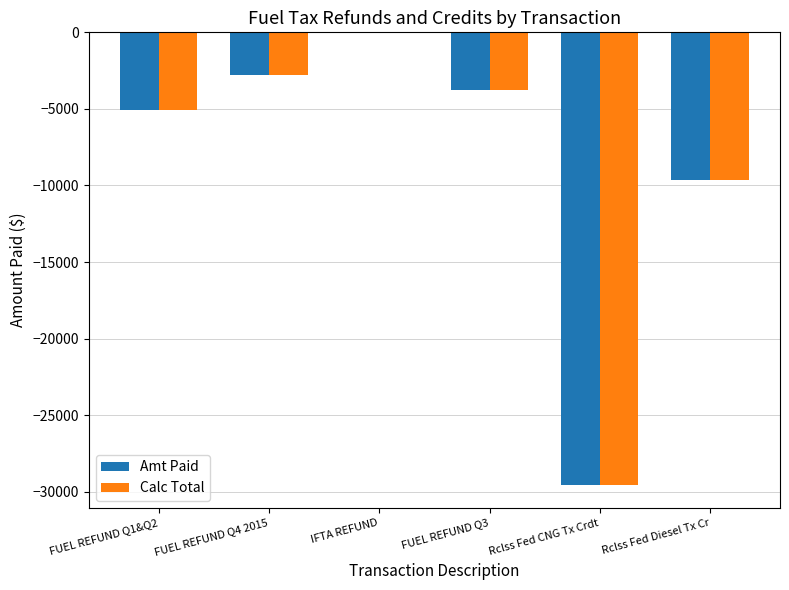

What is the average value of the Calc Total series?

-8476.2